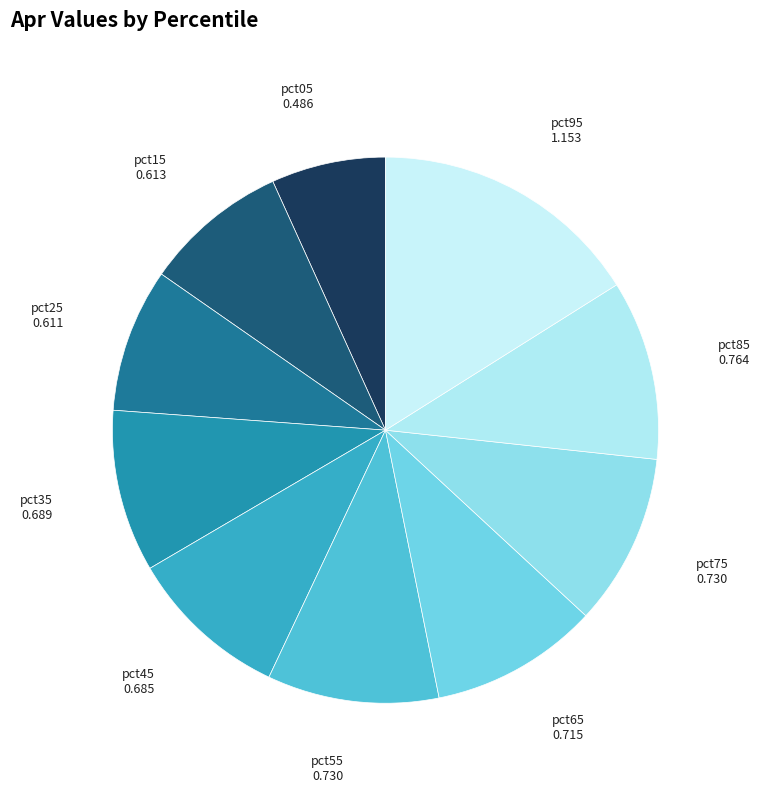

Is there any slice that represents more than half of the pie?

No